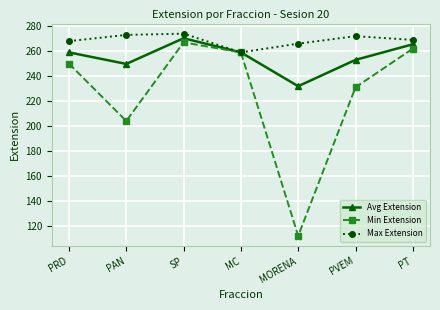

What is the average value of the Max Extension series?

268.7